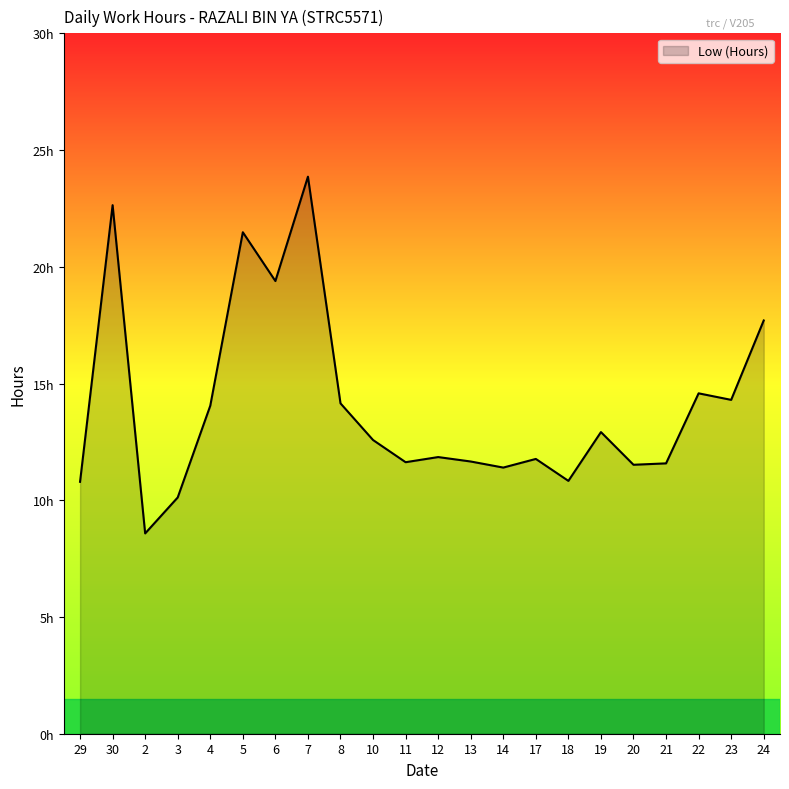

The value at 12 is 8.2. True or false?

False